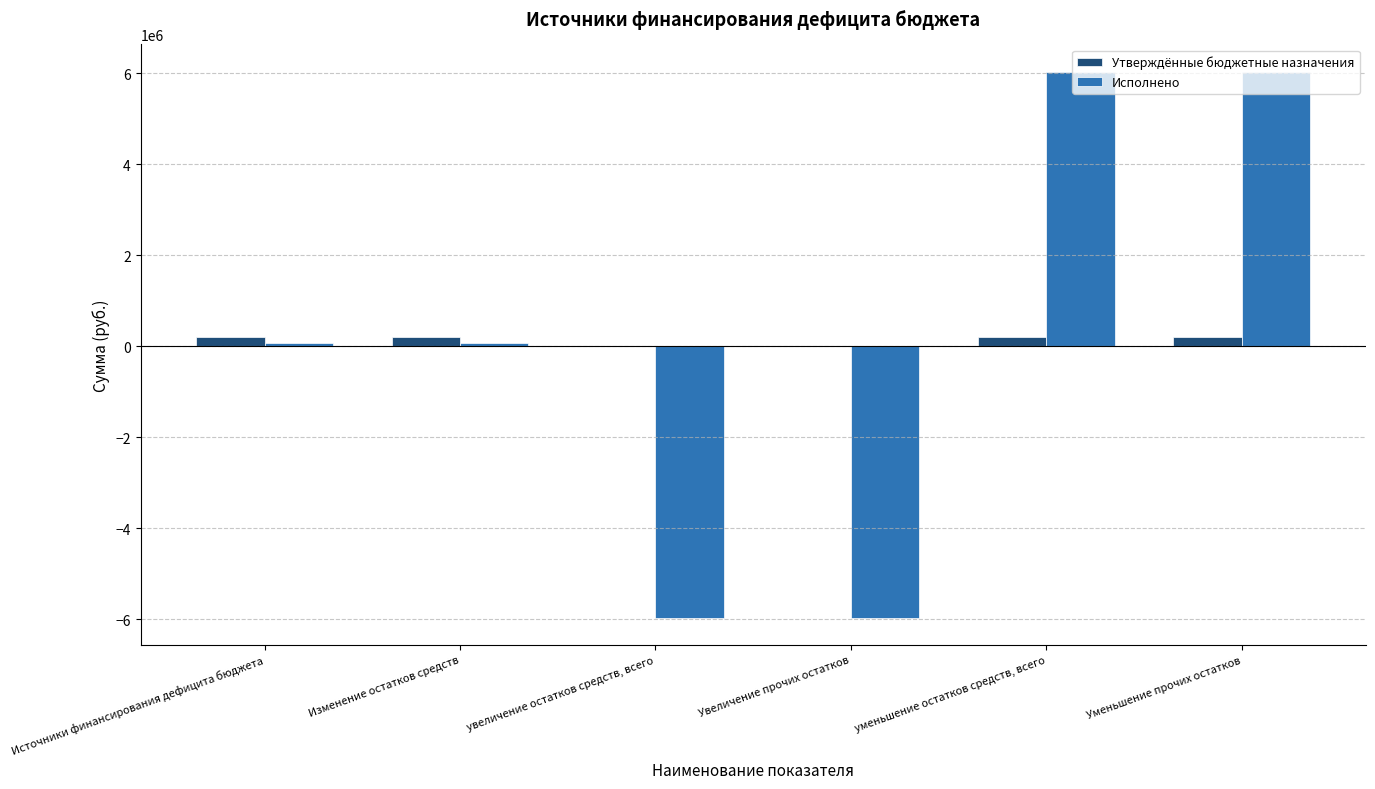

The value of Исполнено at Увеличение прочих остатков is -5966157.1. True or false?

True